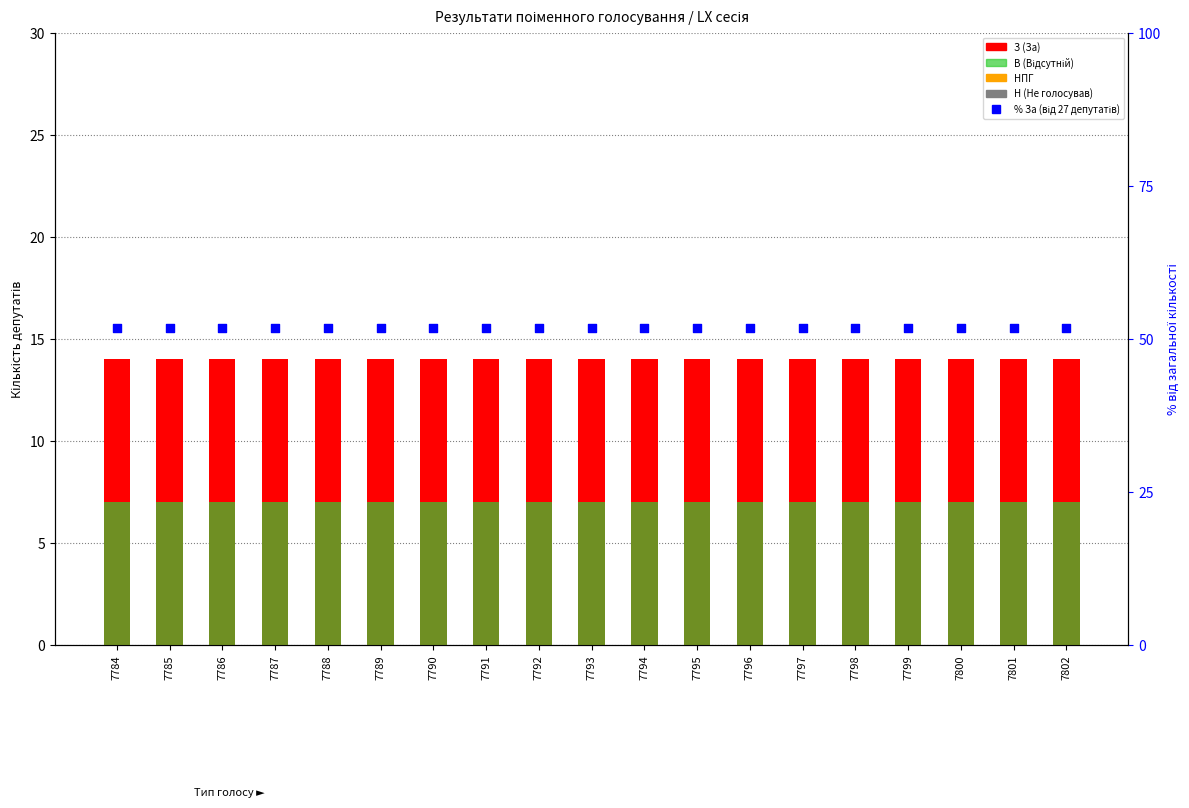

Which series contains the highest Y value?

% За